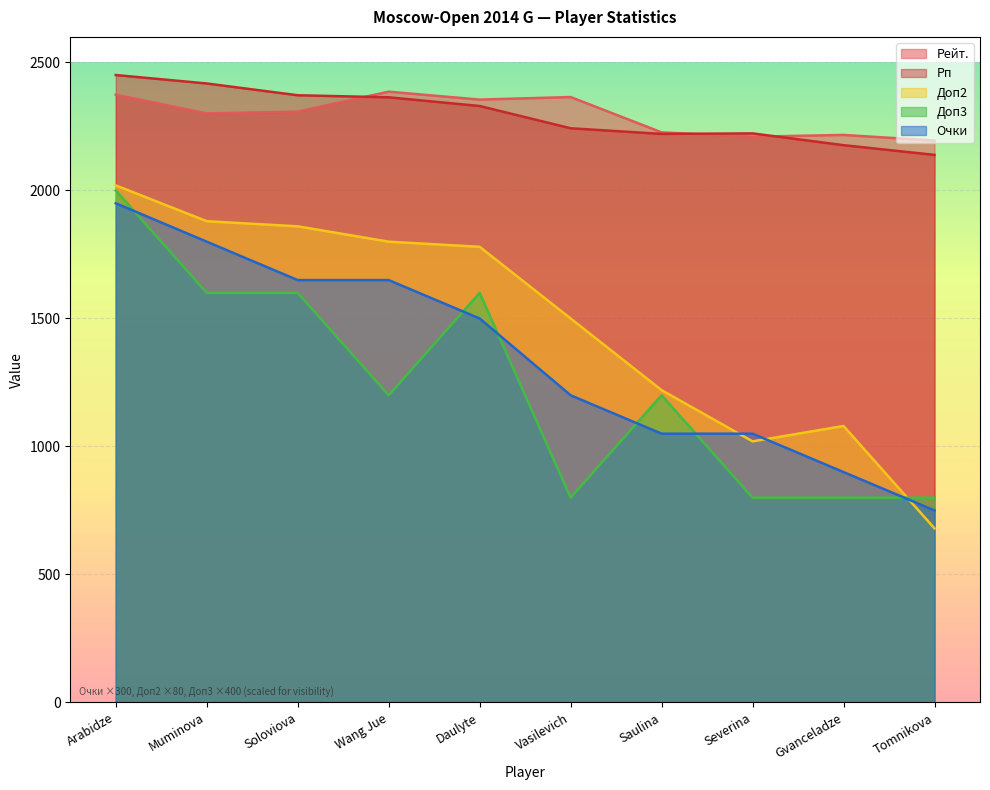

What is the sum of the Доп2 values at Daulyte and Tomnikova?

2460